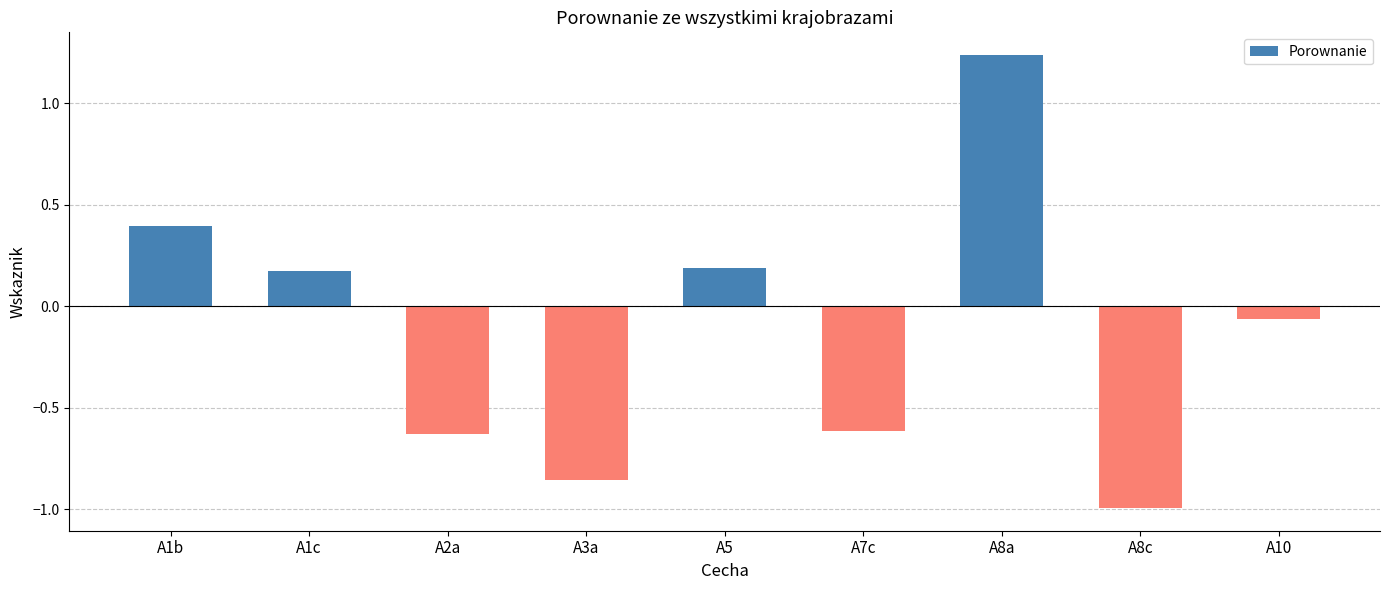

What position from the right is A5?

5